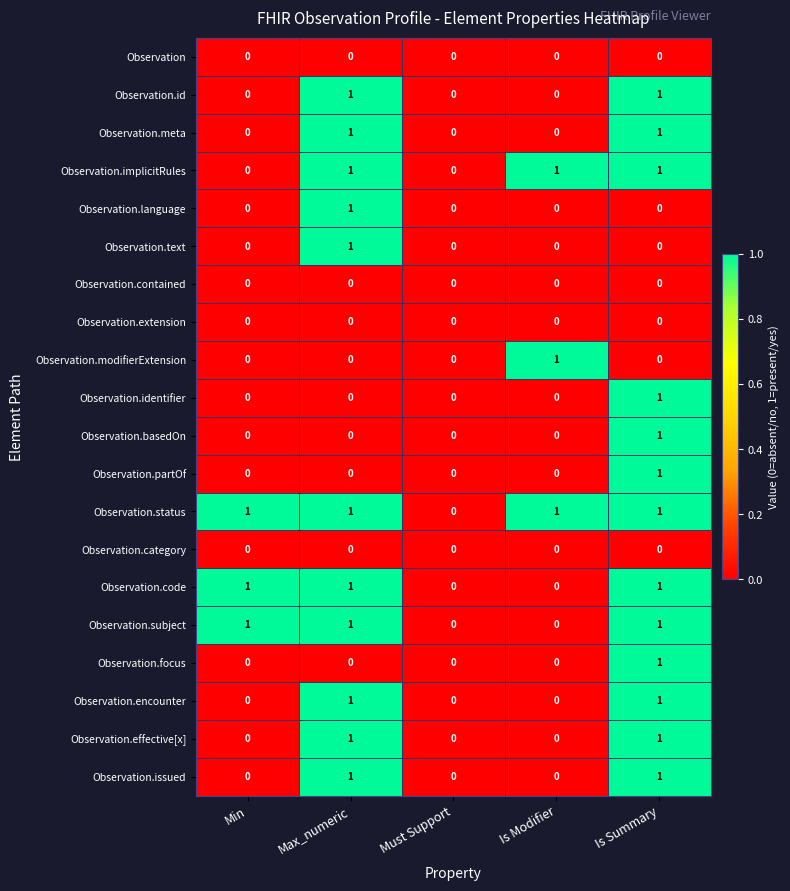

The Observation.encounter series shows 1 at Is Modifier. True or false?

False